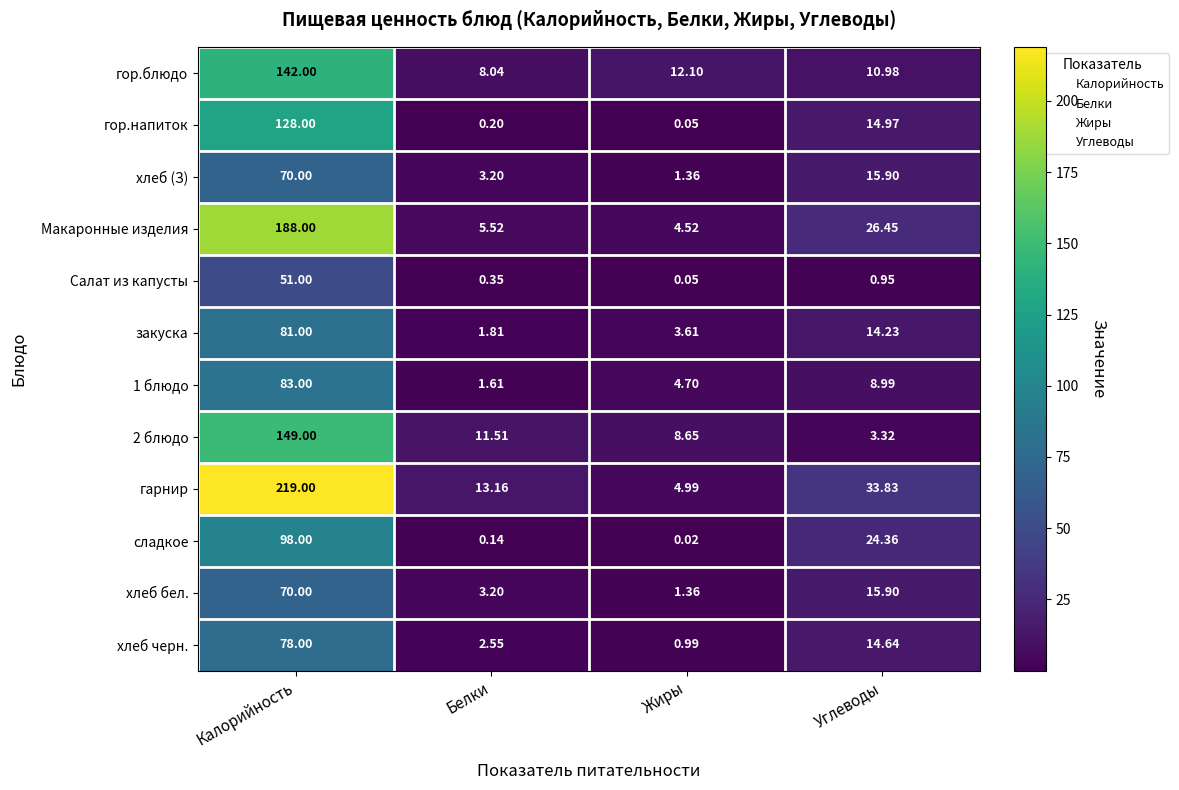

What is the difference between the highest and lowest values at Белки?

13.0